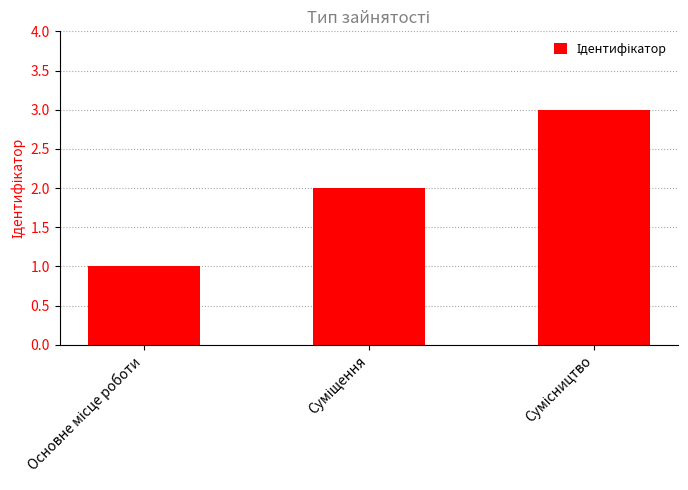

What is the sum of all values?

6